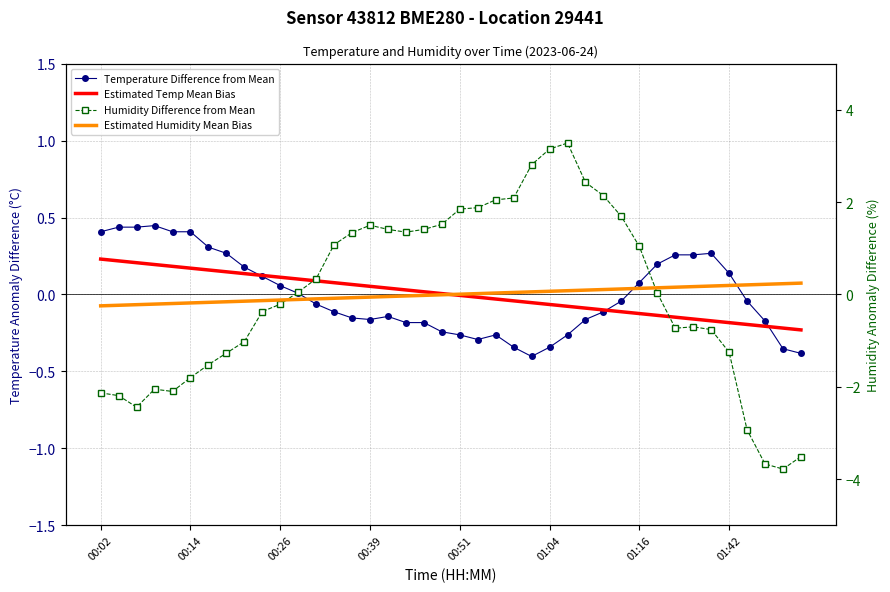

Reading right to left, extract all data points from this chart.

Temperature Difference from Mean: -0.4	-0.4	-0.2	-0.0	0.1	0.3	0.3	0.3	0.2	0.1	-0.0	-0.1	-0.2	-0.3	-0.3	-0.4	-0.3	-0.3	-0.3	-0.3	-0.2	-0.2	-0.2	-0.1	-0.2	-0.2	-0.1	-0.1	0.0	0.1	0.1	0.2	0.3	0.3	0.4	0.4	0.4	0.4	0.4	0.4
Estimated Temp Mean Bias: -0.2	-0.2	-0.2	-0.2	-0.2	-0.2	-0.2	-0.1	-0.1	-0.1	-0.1	-0.1	-0.1	-0.1	-0.1	-0.1	-0.0	-0.0	-0.0	-0.0	0.0	0.0	0.0	0.0	0.1	0.1	0.1	0.1	0.1	0.1	0.1	0.1	0.1	0.2	0.2	0.2	0.2	0.2	0.2	0.2
Humidity Difference from Mean: -3.5	-3.8	-3.7	-2.9	-1.3	-0.8	-0.7	-0.7	0.0	1.0	1.7	2.1	2.4	3.3	3.1	2.8	2.1	2.0	1.9	1.8	1.5	1.4	1.3	1.4	1.5	1.3	1.1	0.3	0.0	-0.2	-0.4	-1.0	-1.3	-1.5	-1.8	-2.1	-2.1	-2.4	-2.2	-2.1
Estimated Humidity Mean Bias: 0.2	0.2	0.2	0.2	0.2	0.2	0.2	0.2	0.1	0.1	0.1	0.1	0.1	0.1	0.1	0.1	0.0	0.0	0.0	0.0	-0.0	-0.0	-0.0	-0.0	-0.1	-0.1	-0.1	-0.1	-0.1	-0.1	-0.1	-0.1	-0.2	-0.2	-0.2	-0.2	-0.2	-0.2	-0.2	-0.2